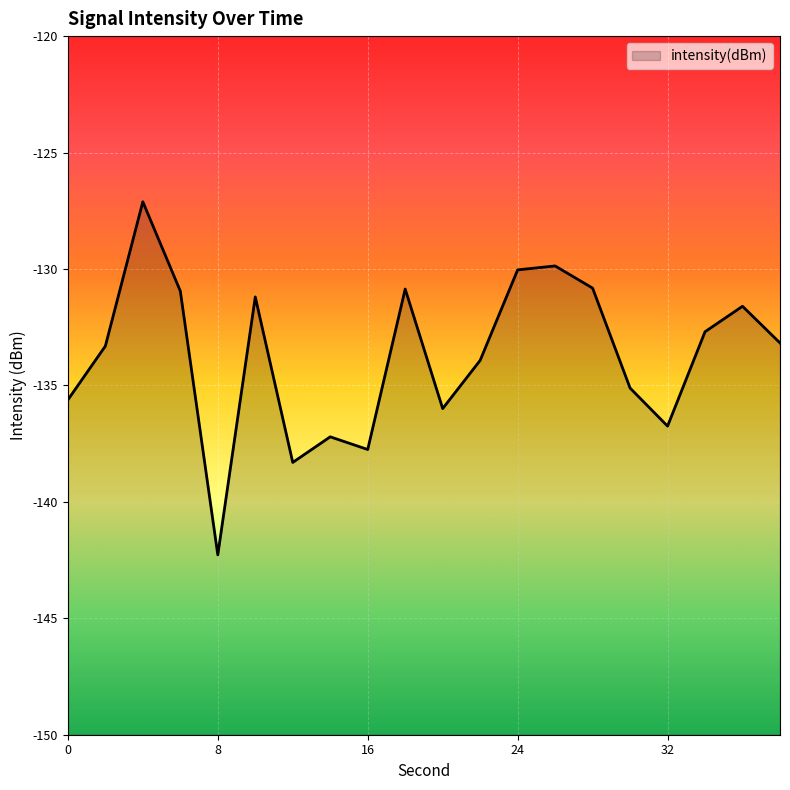

Reading right to left, transcribe all the data shown in this chart.

38=-133.2	36=-131.6	34=-132.7	32=-136.7	30=-135.1	28=-130.8	26=-129.9	24=-130.0	22=-133.9	20=-136.0	18=-130.9	16=-137.8	14=-137.2	12=-138.3	10=-131.2	8=-142.3	6=-130.9	4=-127.1	2=-133.3	0=-135.6